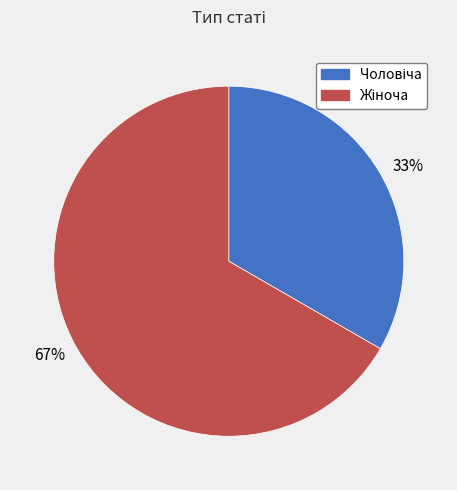

Which category has the biggest portion of the pie?

67%